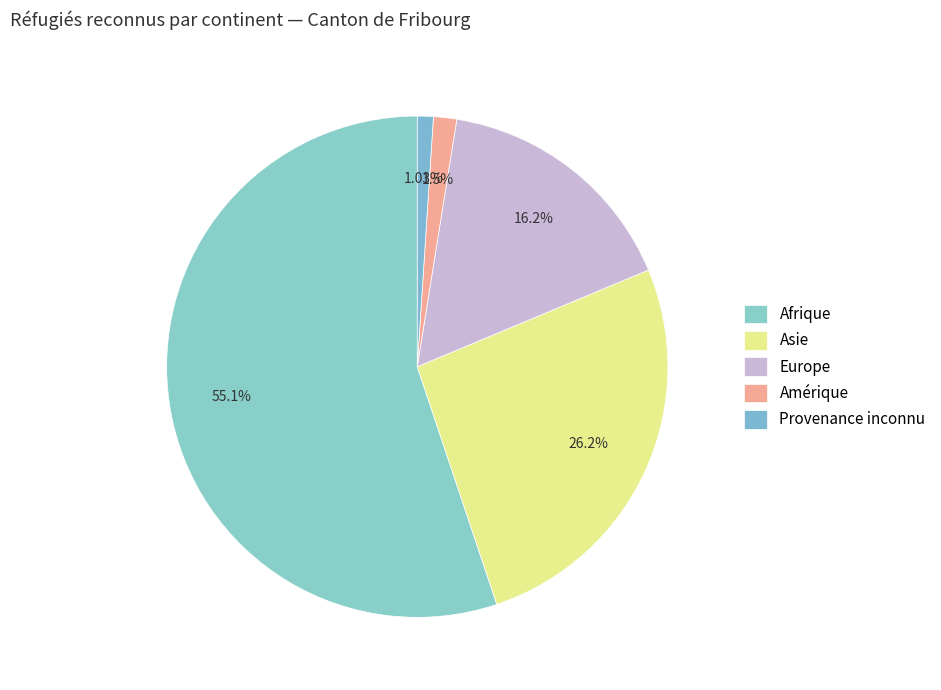

Is there any slice that represents more than half of the pie?

Yes